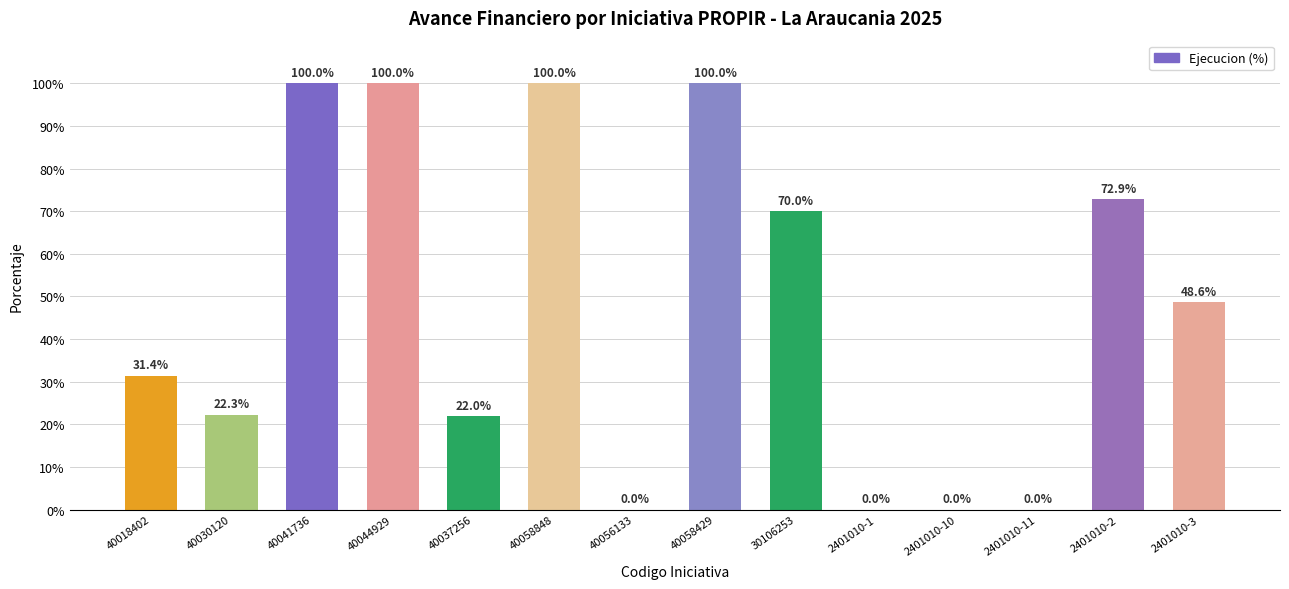

What is the greatest value displayed?

100.0